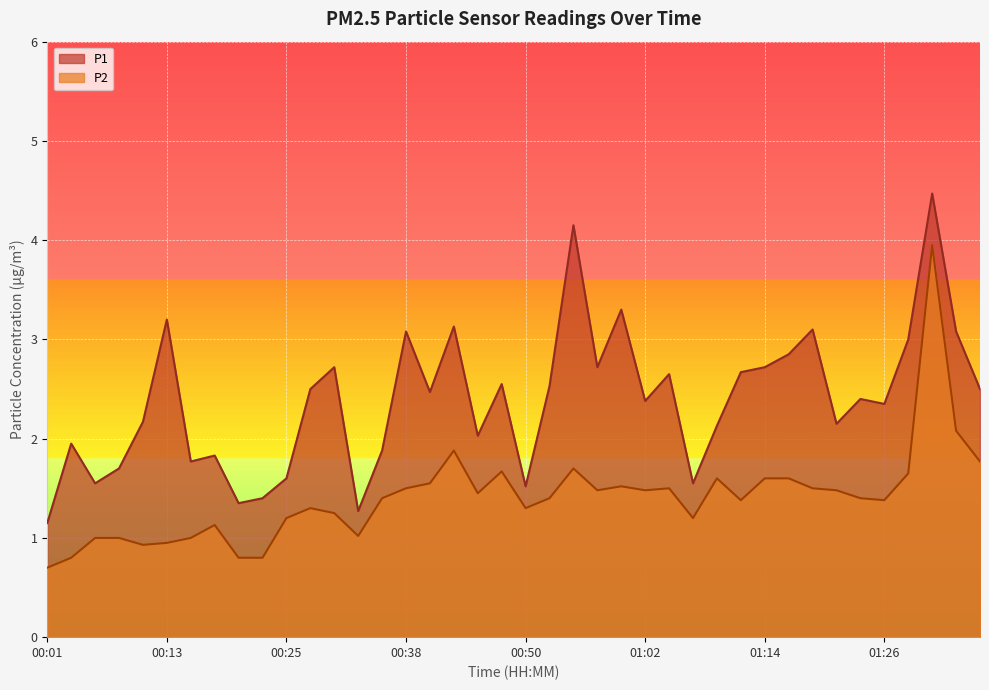

Where is P2 nearest to the value 2?

01:34